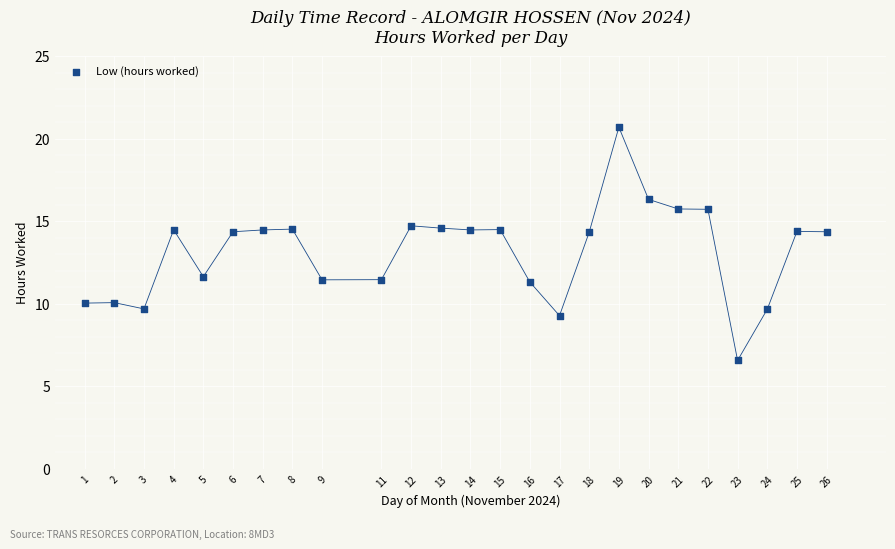

What is the range of X values (max minus min)?

25.0